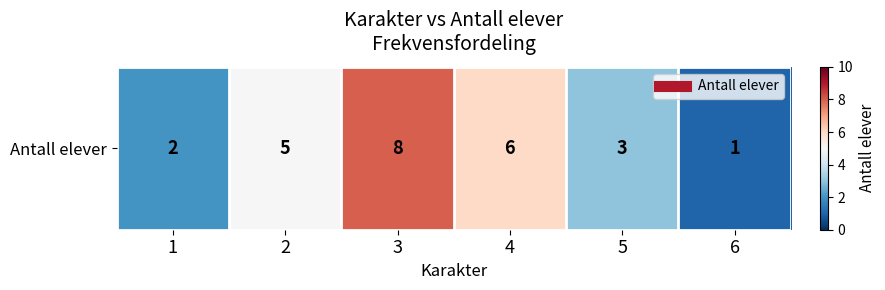

How many distinct data groups are displayed?

1